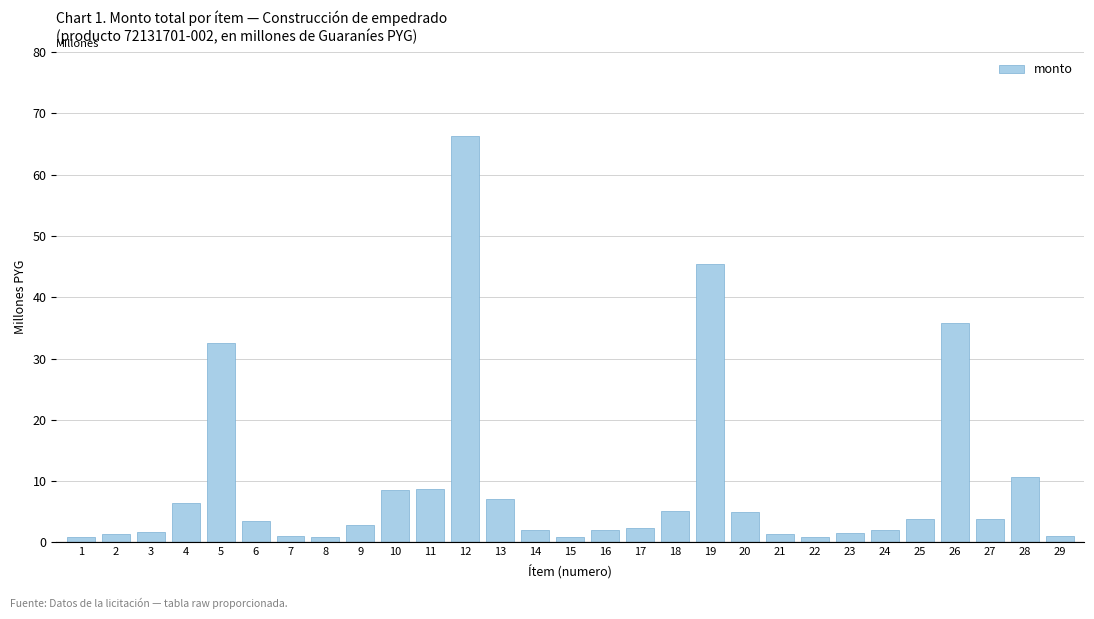

Is it true that the value at 26 is 35.8?

True